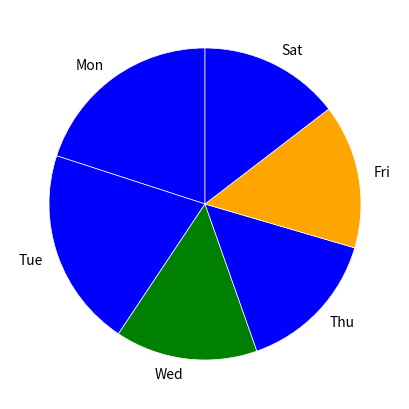

How many slices are in this pie chart?

6